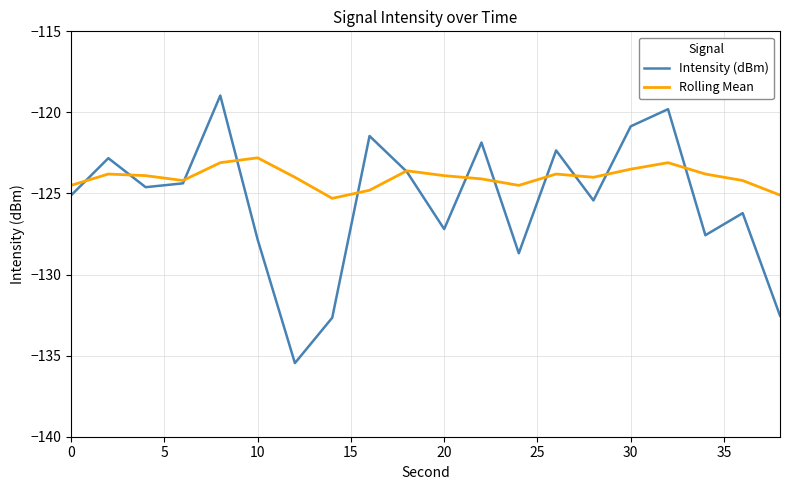

What is the difference between the maximum and minimum values in the Intensity (dBm) series?

16.5